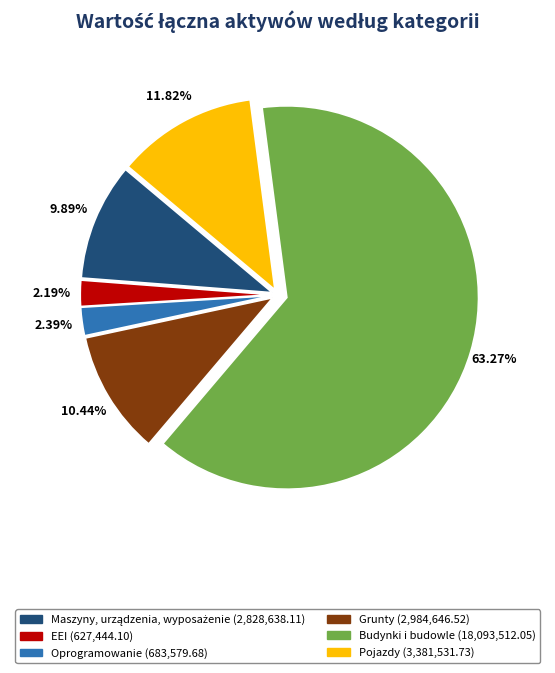

Does Budynki i budowle represent more than half of the total?

Yes